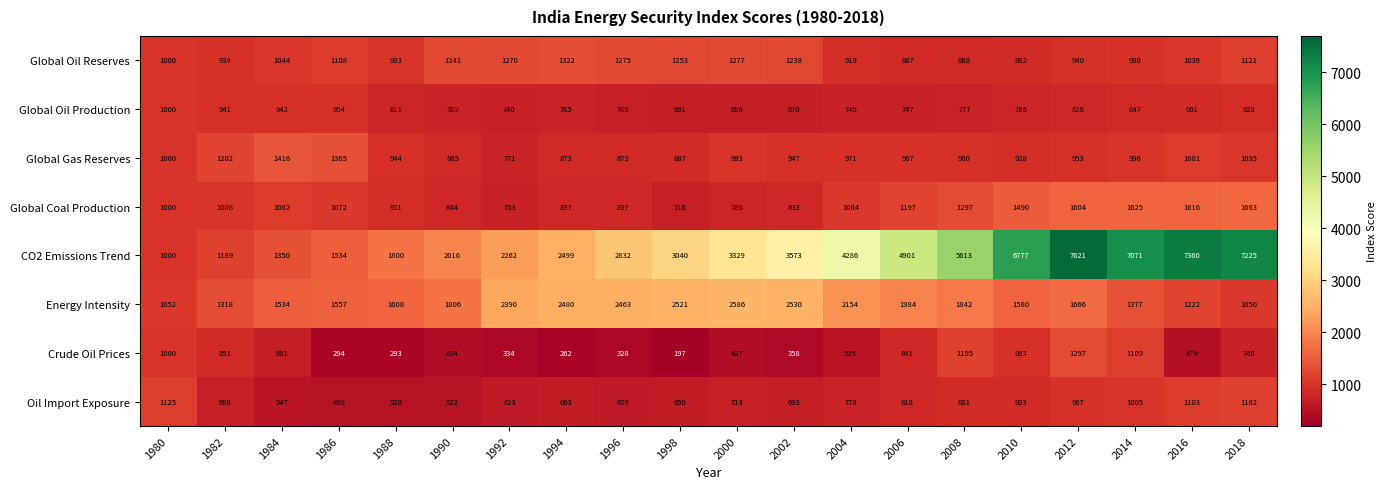

What is the sum of the Crude Oil Prices values at 1990 and 2018?

1182